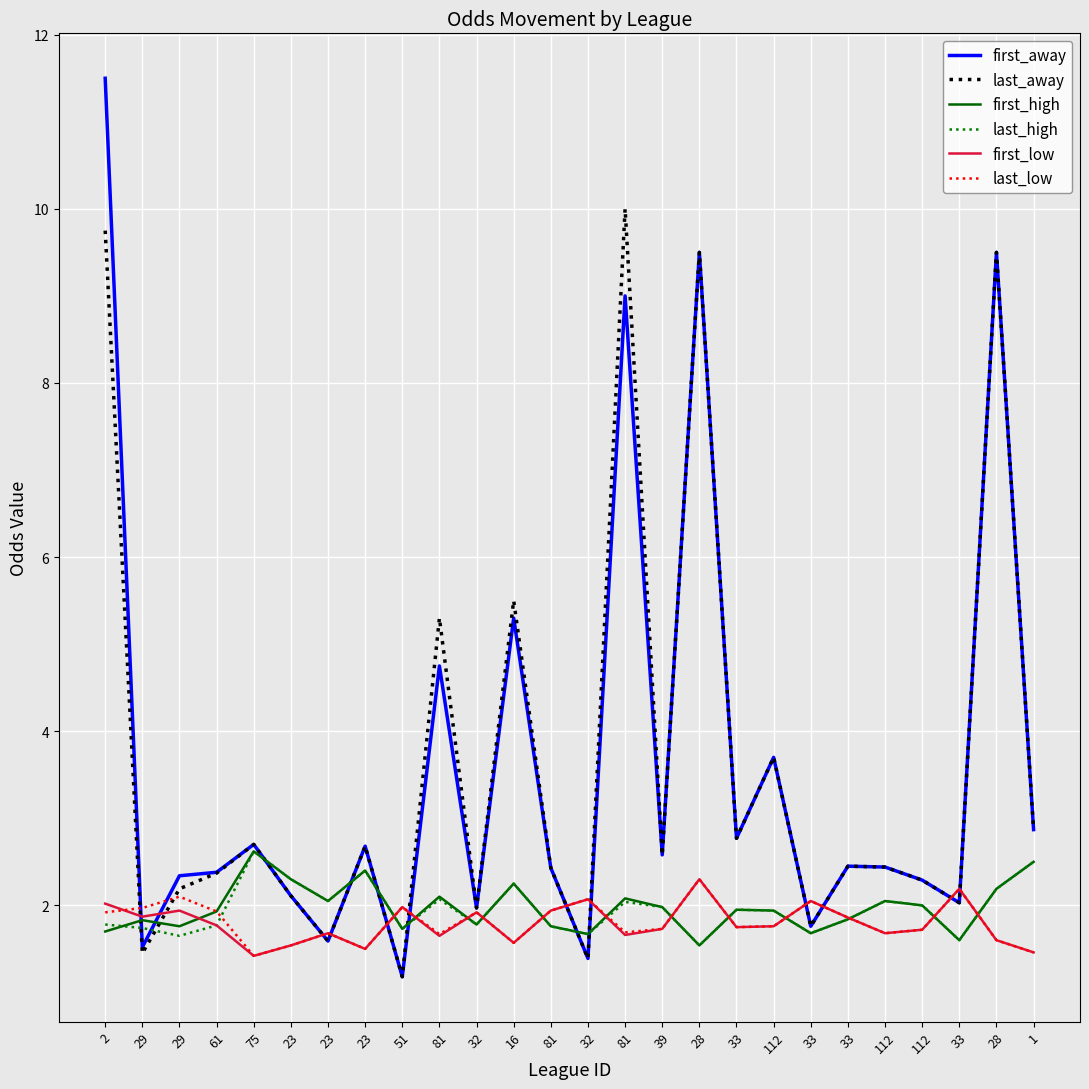

At 28, list the series in order from smallest to largest.

first_high, last_high, first_low, last_low, first_away, last_away